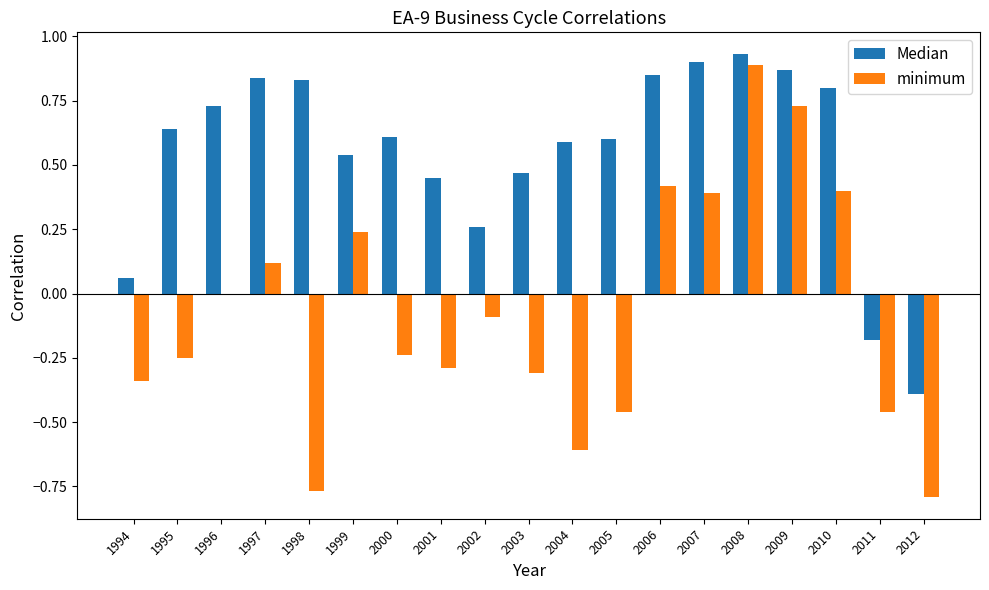

What is the sum of the Median values at 2007 and 2005?

1.5